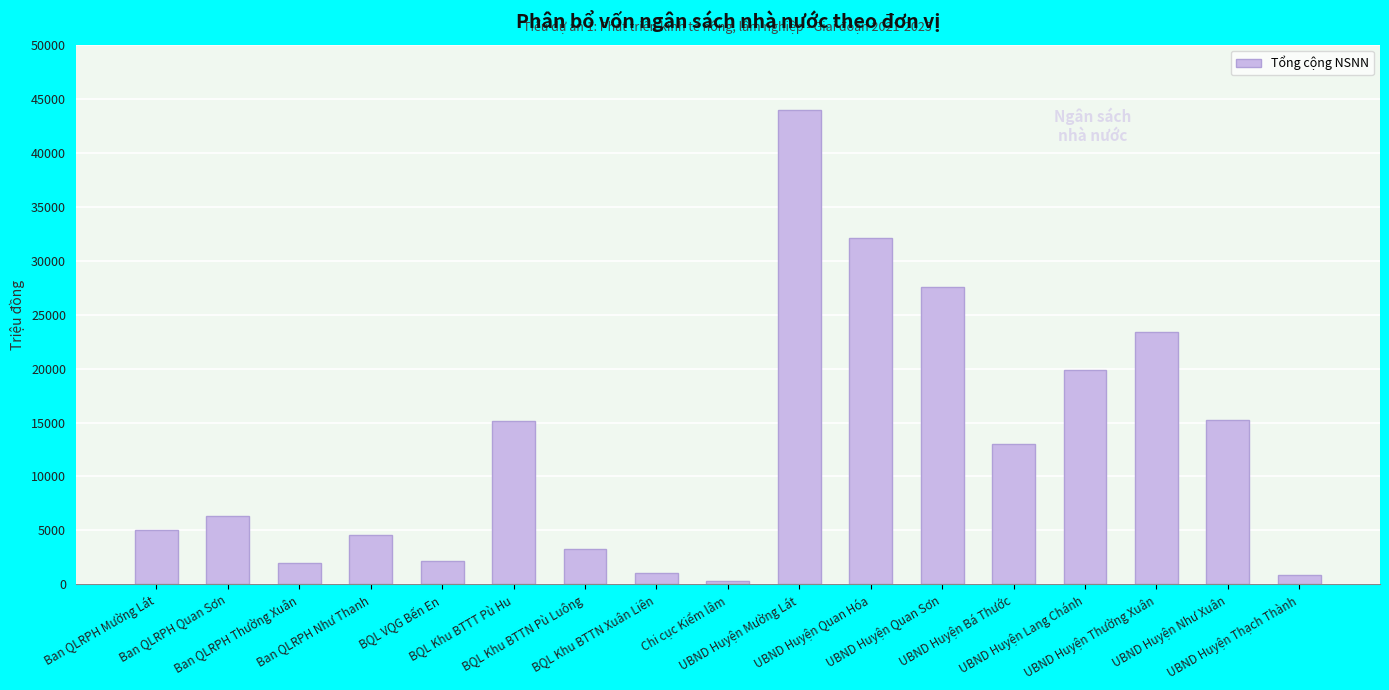

What is the maximum value shown in the chart?

43921.7